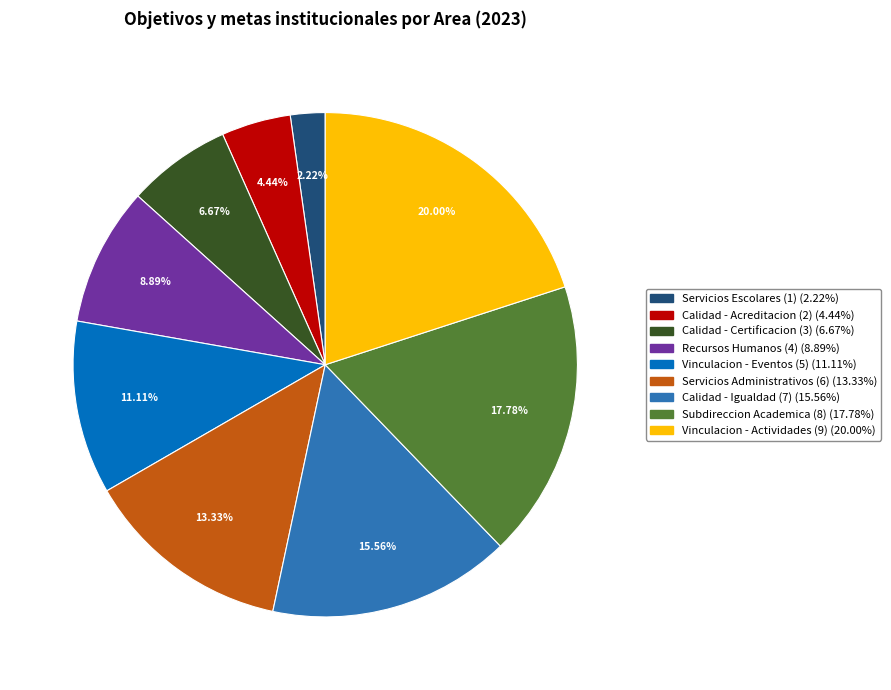

Is there a majority slice in this chart?

No